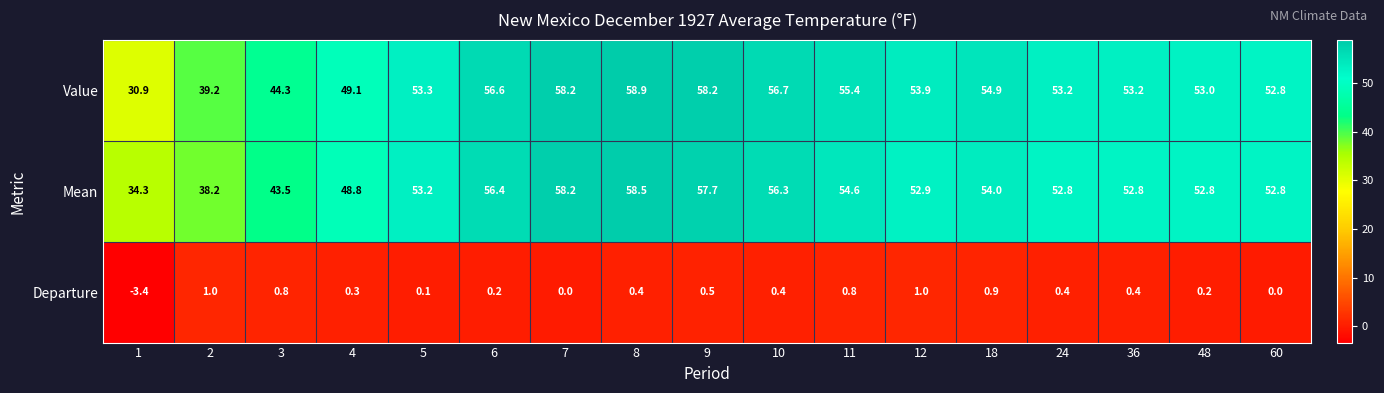

Is it true that Mean equals 32.7 at 36?

False